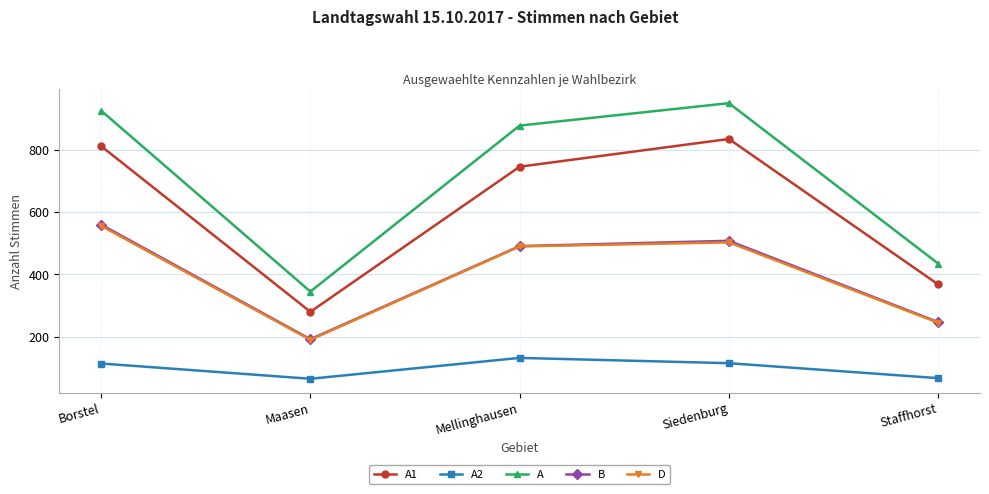

What is the total value across all series at Siedenburg?

2911